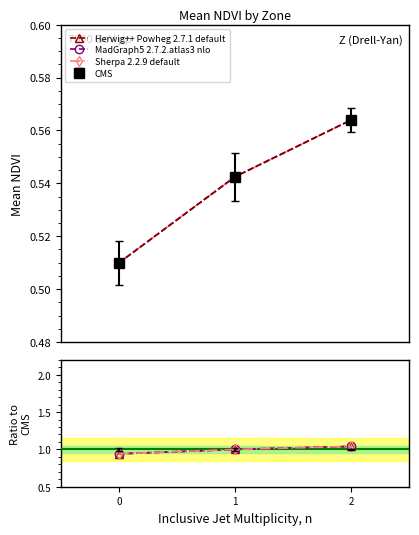

Does the chart have visible grid lines?

No